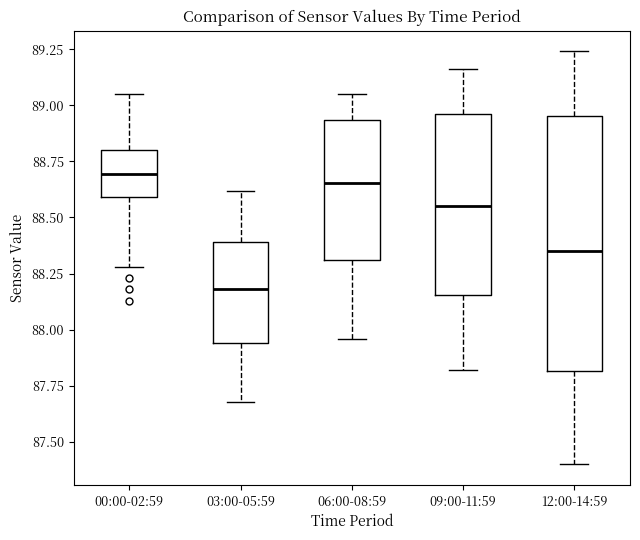

Which box is the tallest, from its lower edge to its upper edge?

12:00-14:59